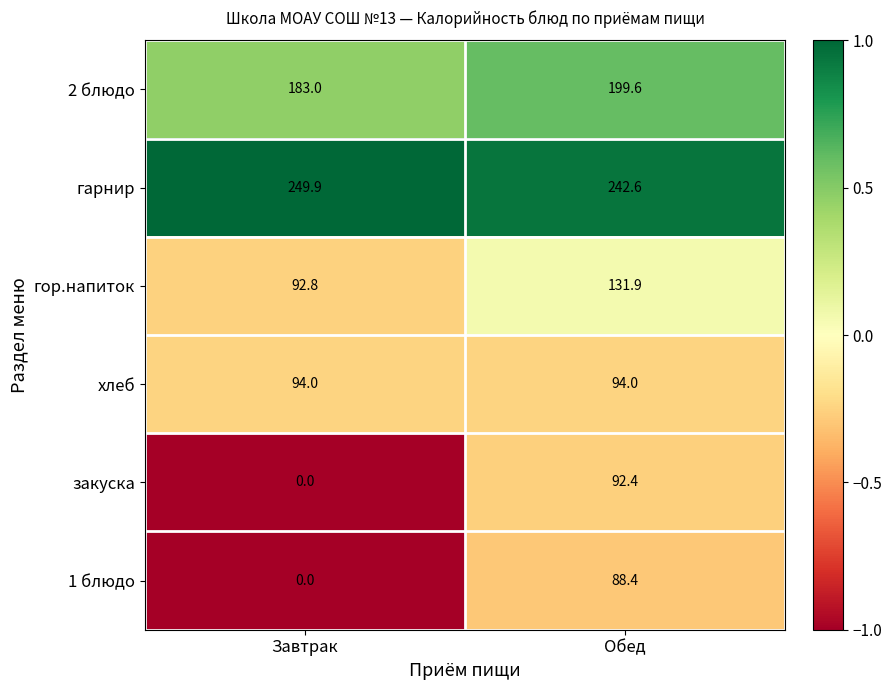

What is the average value of the 2 блюдо series?

191.3